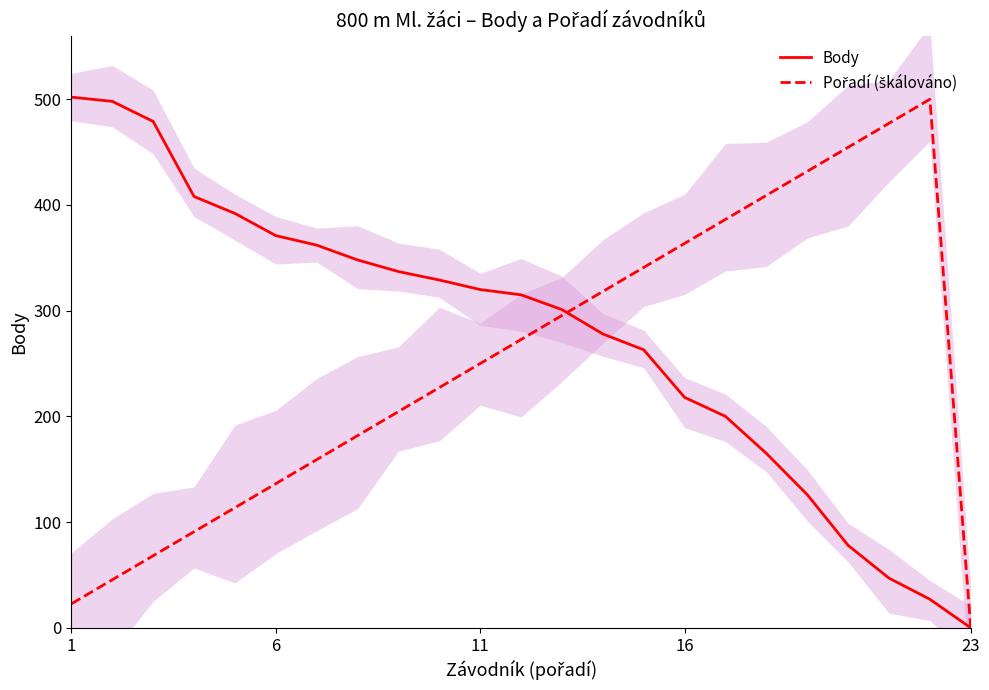

Which category has the highest value in the Body series?

1